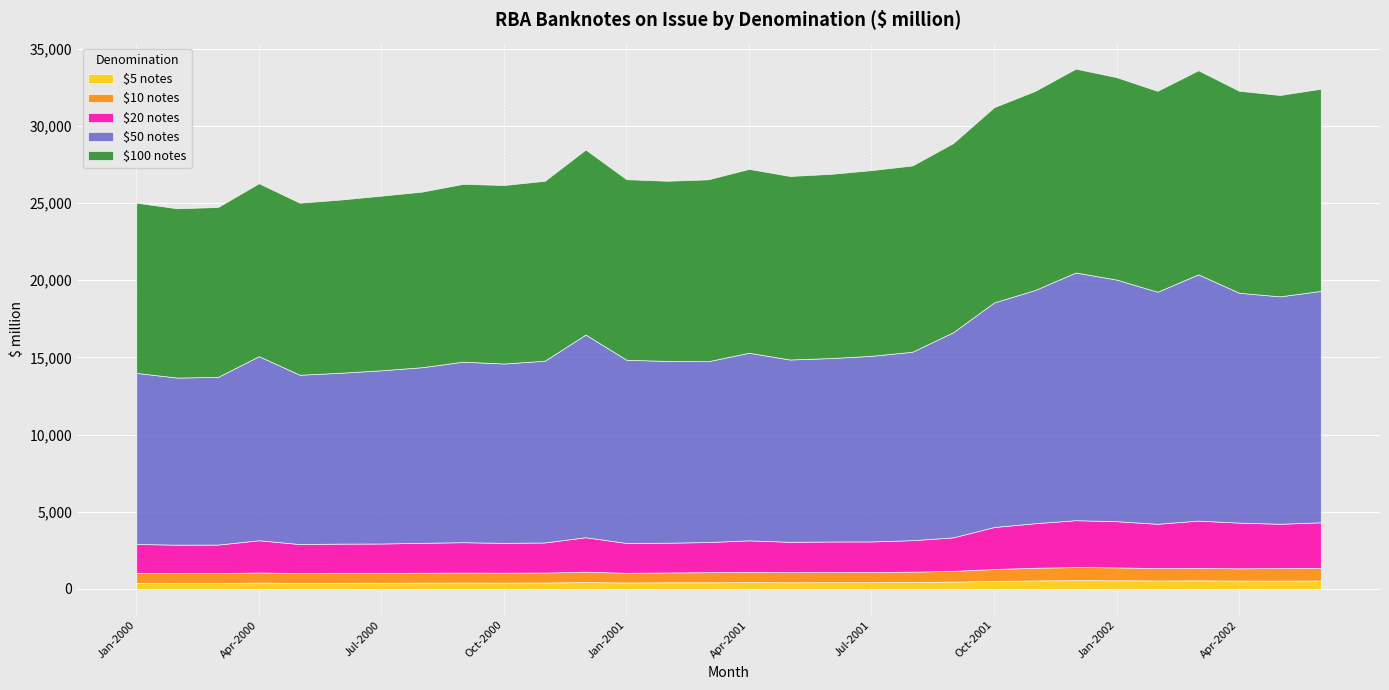

Is it true that $50 notes equals 2823 at May-2001?

False